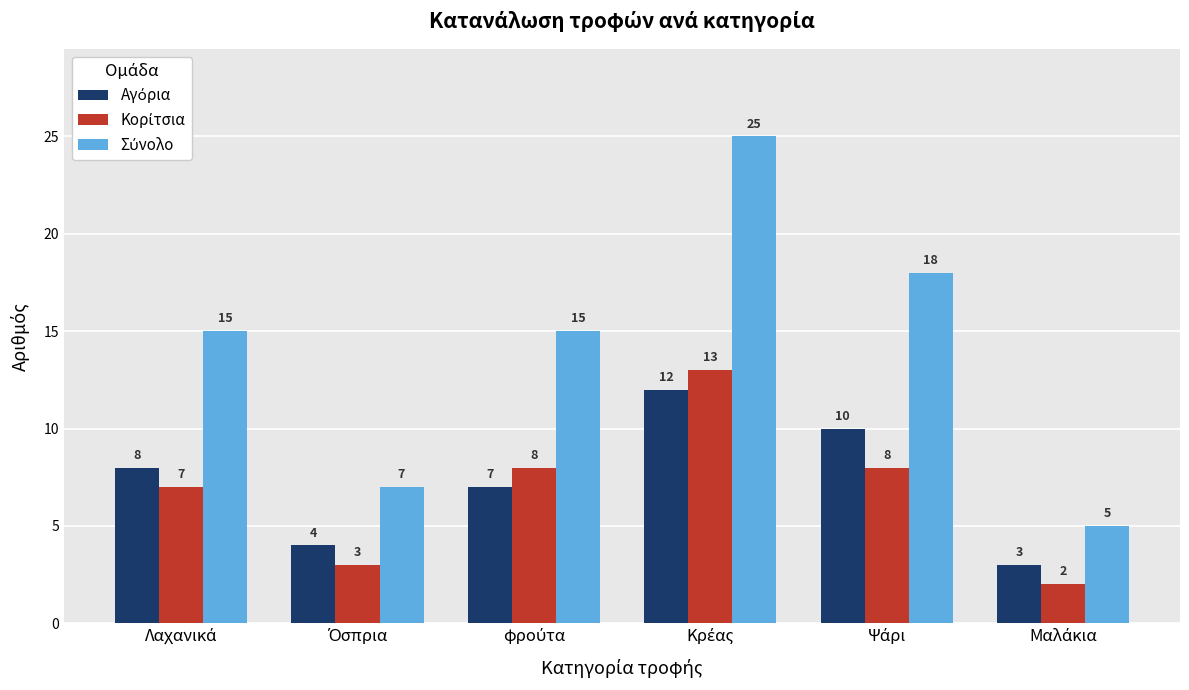

What is the maximum value shown in the chart?

25